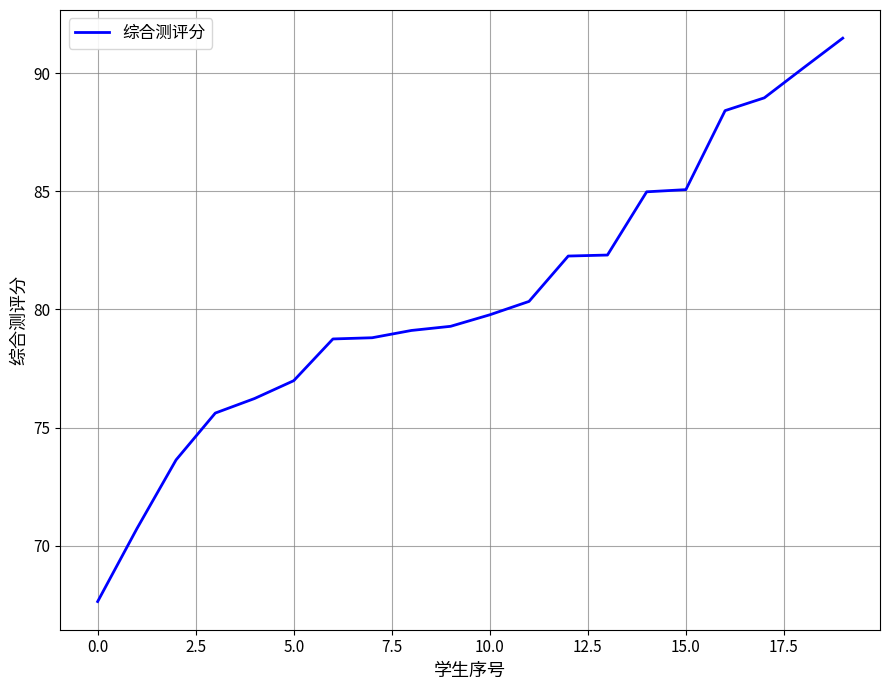

What is the minimum value shown in the chart?

67.6